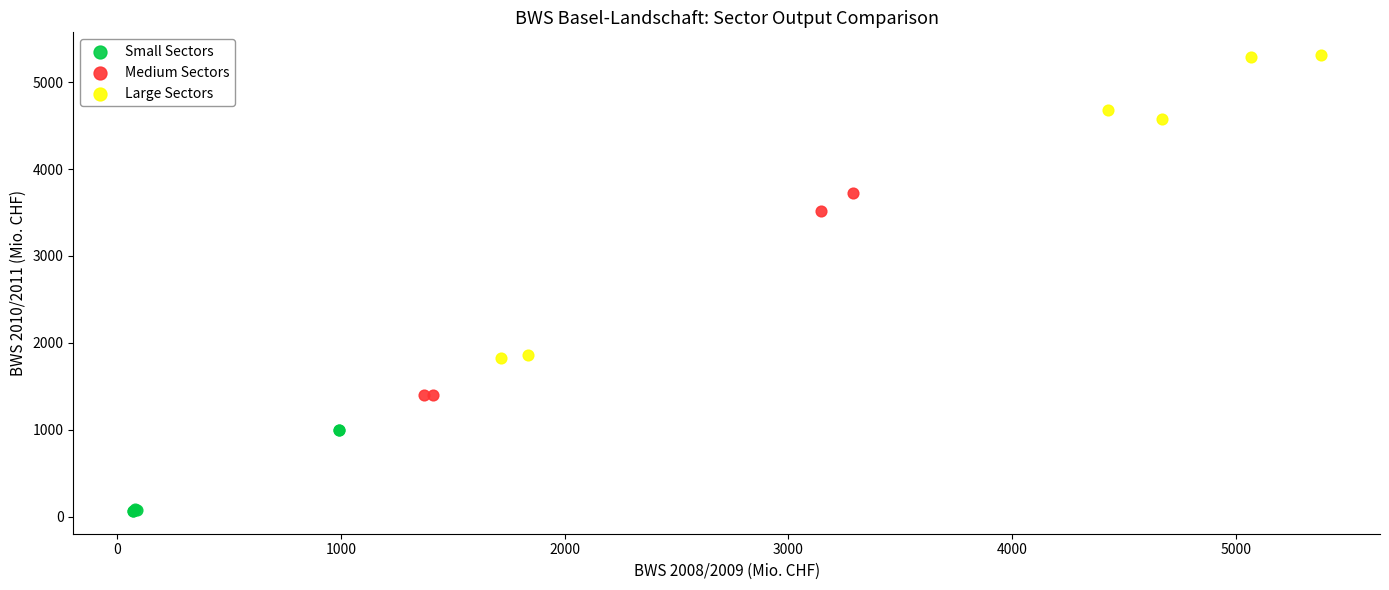

Which series has the widest spread of Y values?

Large Sectors